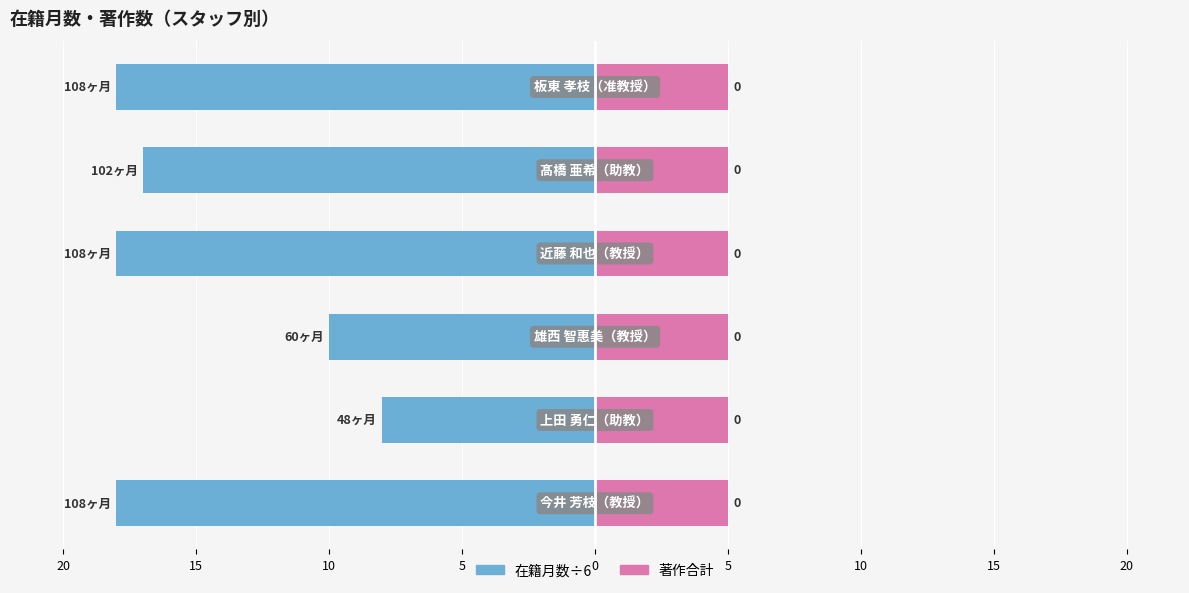

Is it true that 在籍月数÷6 equals -12.1 at 5?

False